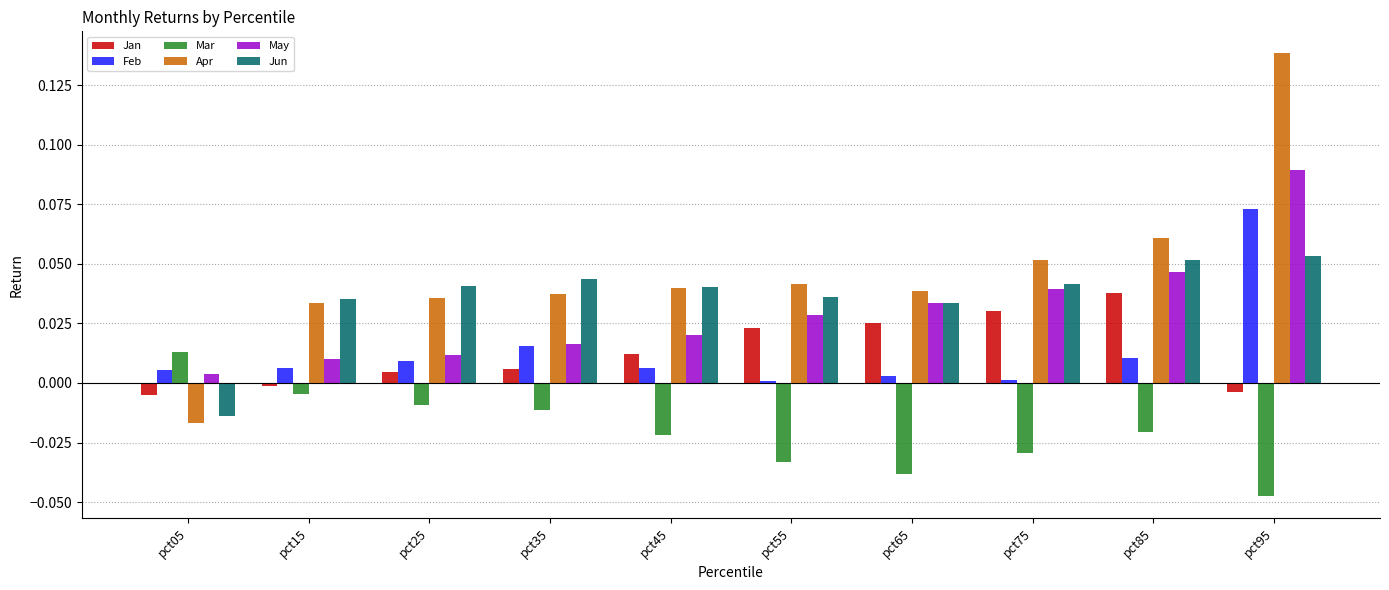

At which label does Jun reach its minimum?

pct05